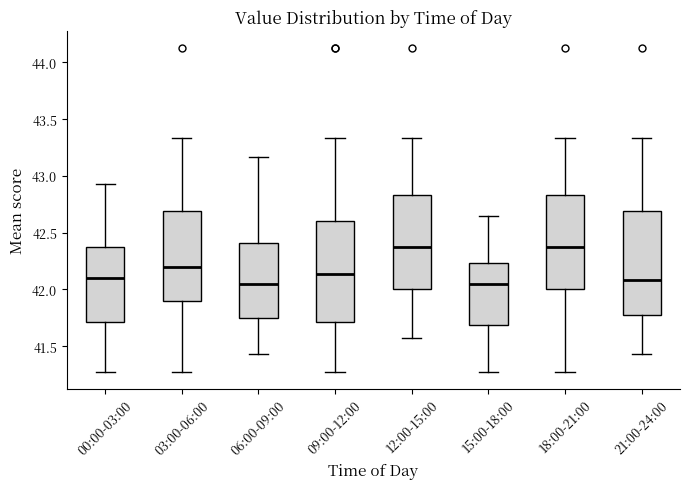

Where does the median line of the box for 18:00-21:00 sit on the y-axis? The values are not printed on the chart, so give them approximately, as read against the axis.

42.35